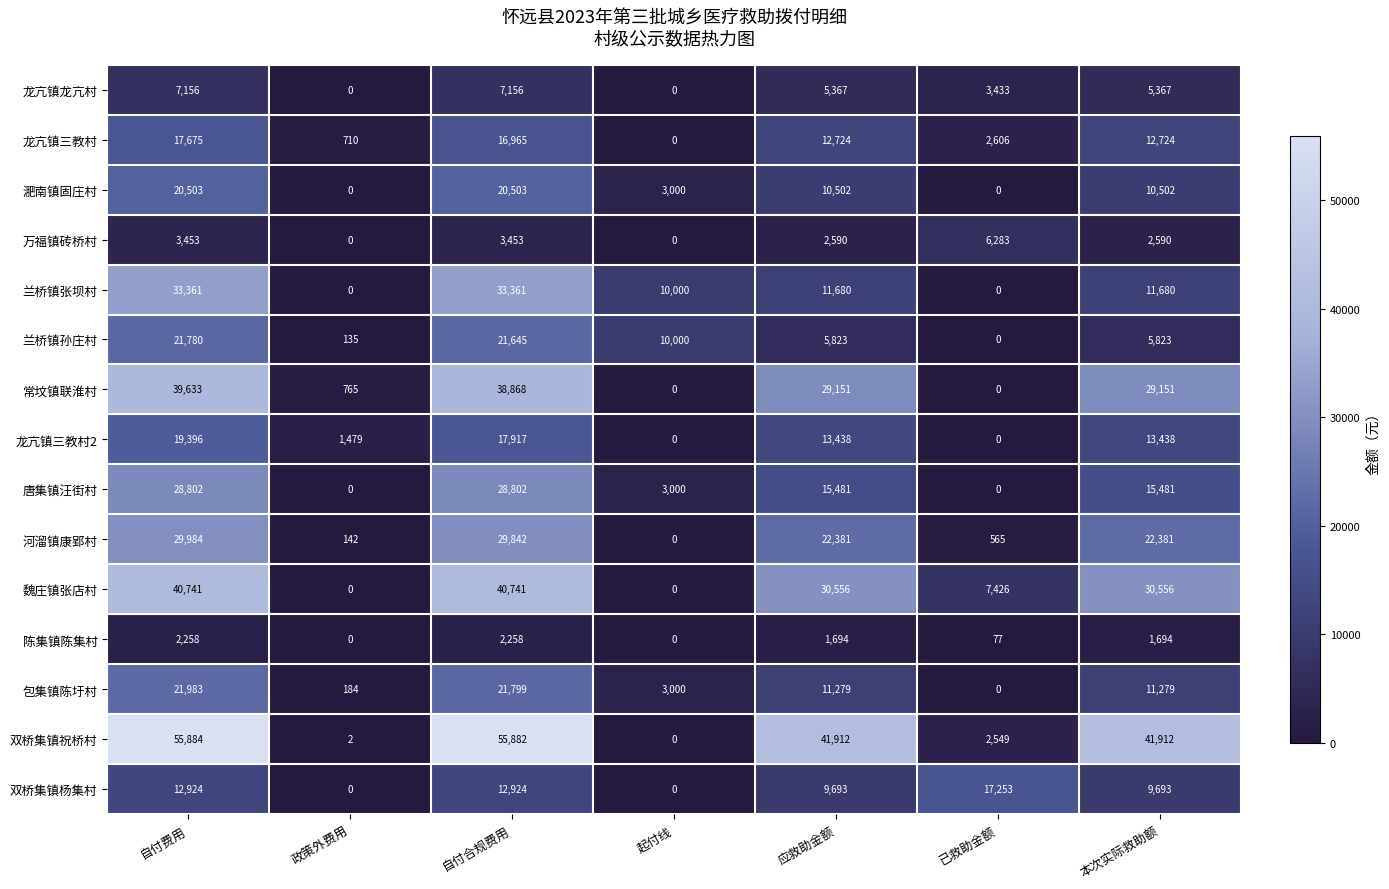

List the series in order of their peak value, lowest first.

陈集镇陈集村, 万福镇砖桥村, 龙亢镇龙亢村, 双桥集镇杨集村, 龙亢镇三教村, 龙亢镇三教村2, 淝南镇固庄村, 兰桥镇孙庄村, 包集镇陈圩村, 唐集镇汪街村, 河溜镇康郢村, 兰桥镇张坝村, 常坟镇联淮村, 魏庄镇张店村, 双桥集镇祝桥村